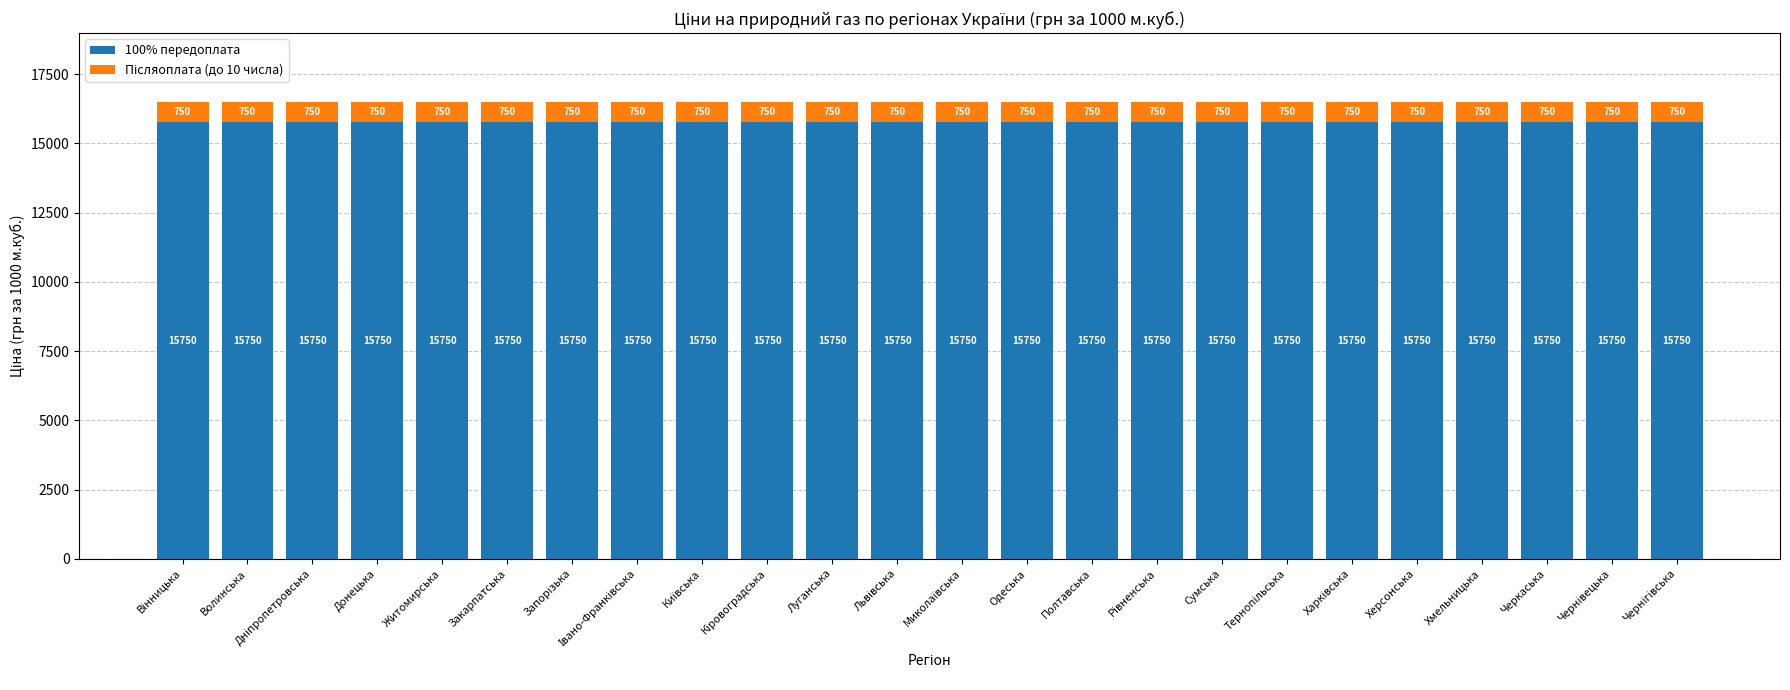

True or false: 100% передоплата has a value of 15750 at Черкаська.

True